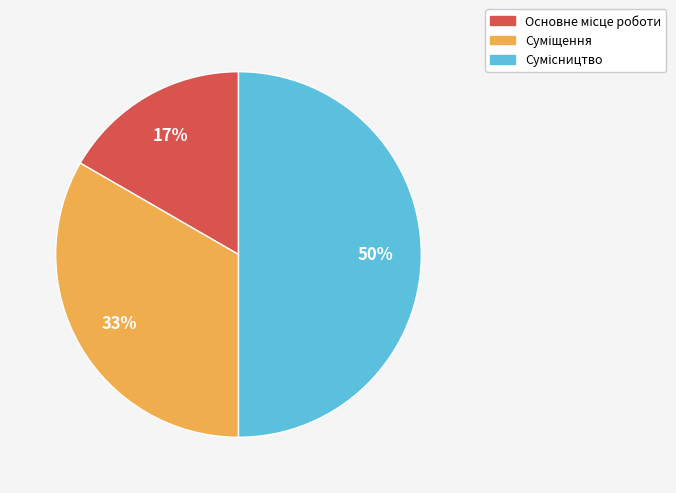

To the nearest percent, what is the difference between the largest and smallest slice percentages?

33%